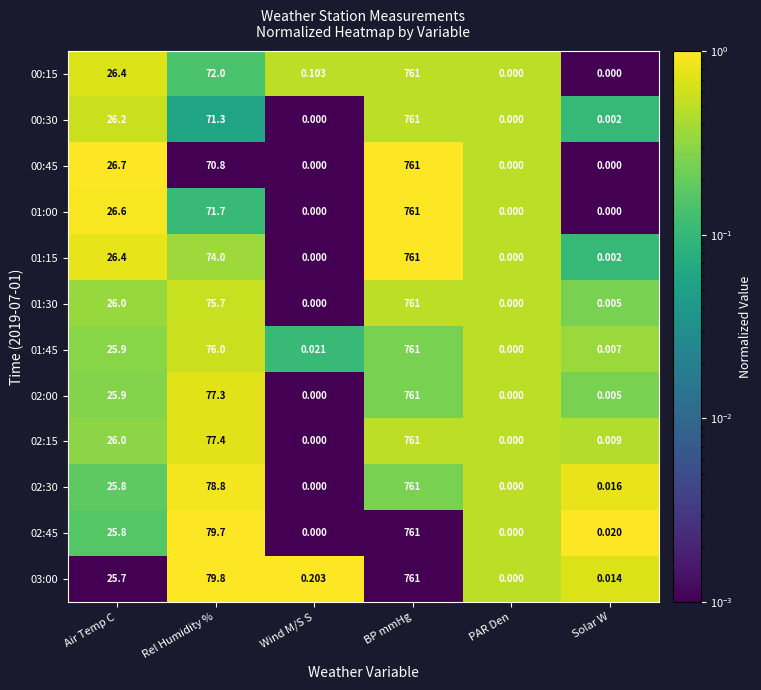

Which series has the largest total across all categories?

03:00